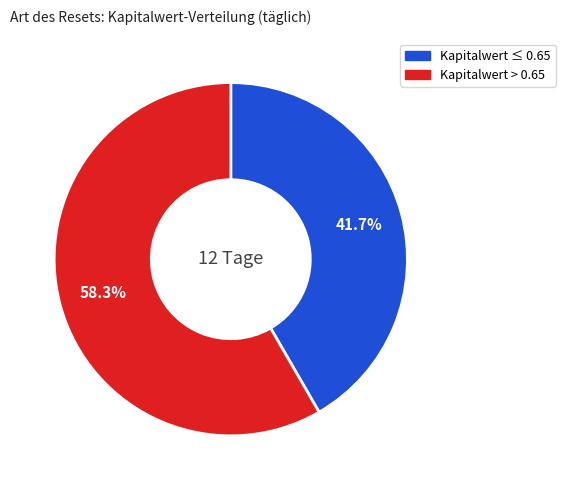

Is there a majority slice in this chart?

Yes